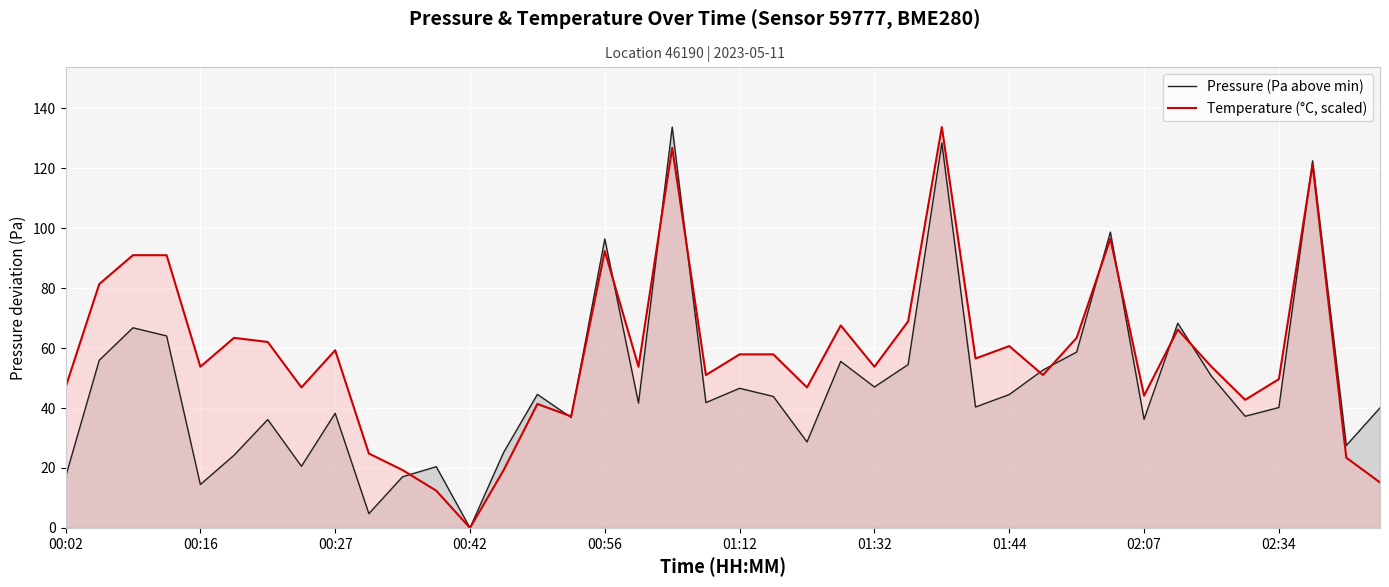

What is the value of the Temperature (°C, scaled) point at the 28th from the left?

56.5